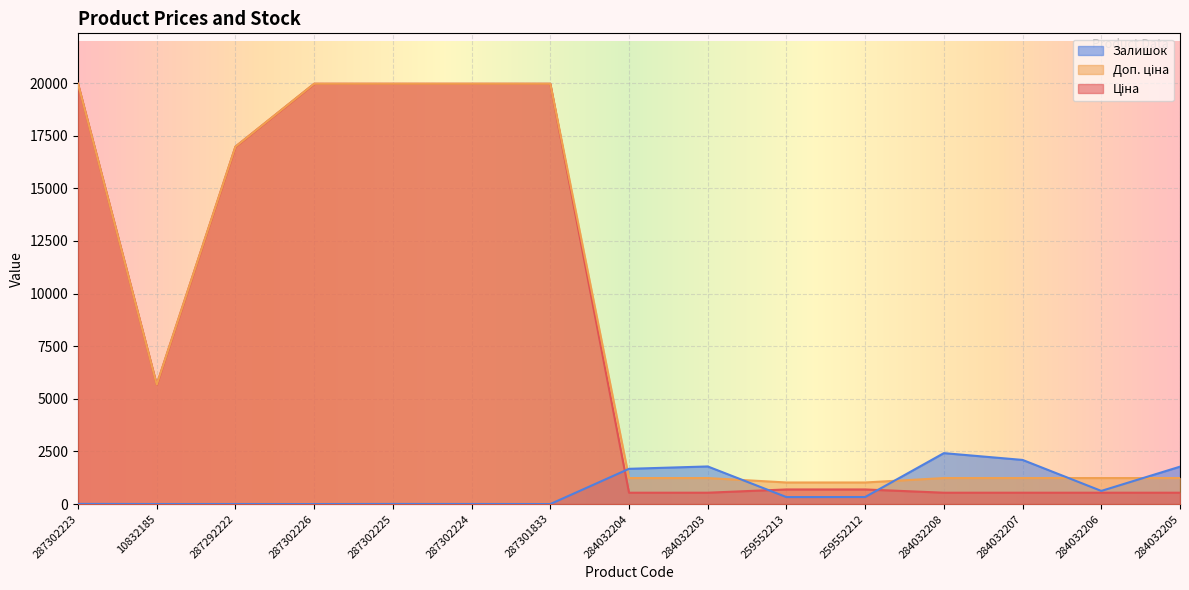

Where is Ціна nearest to the value 10251?

10832185